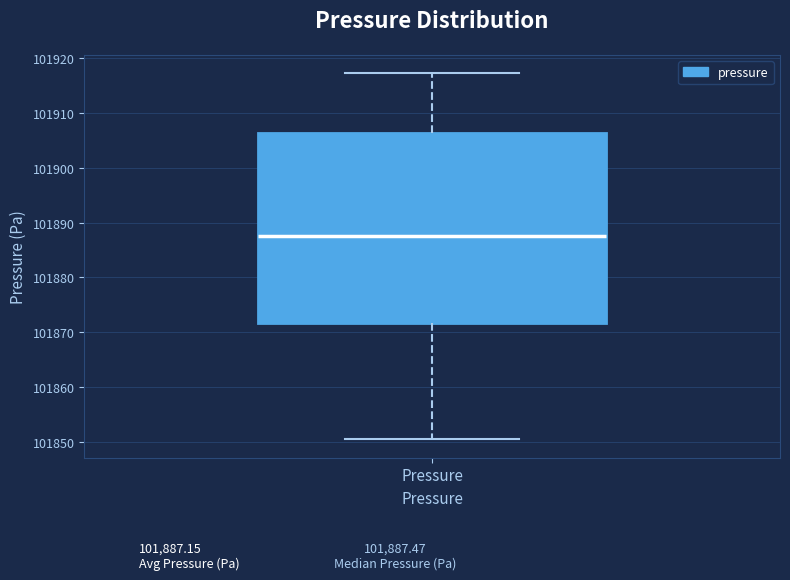

Read this box plot against the y-axis: the position of the median line, the range covered by the box, and the ends of both whiskers. The values are not printed on the chart, so give them approximately, as read against the axis.

median 101887, box 101872 to 101906, whiskers 101850 to 101917